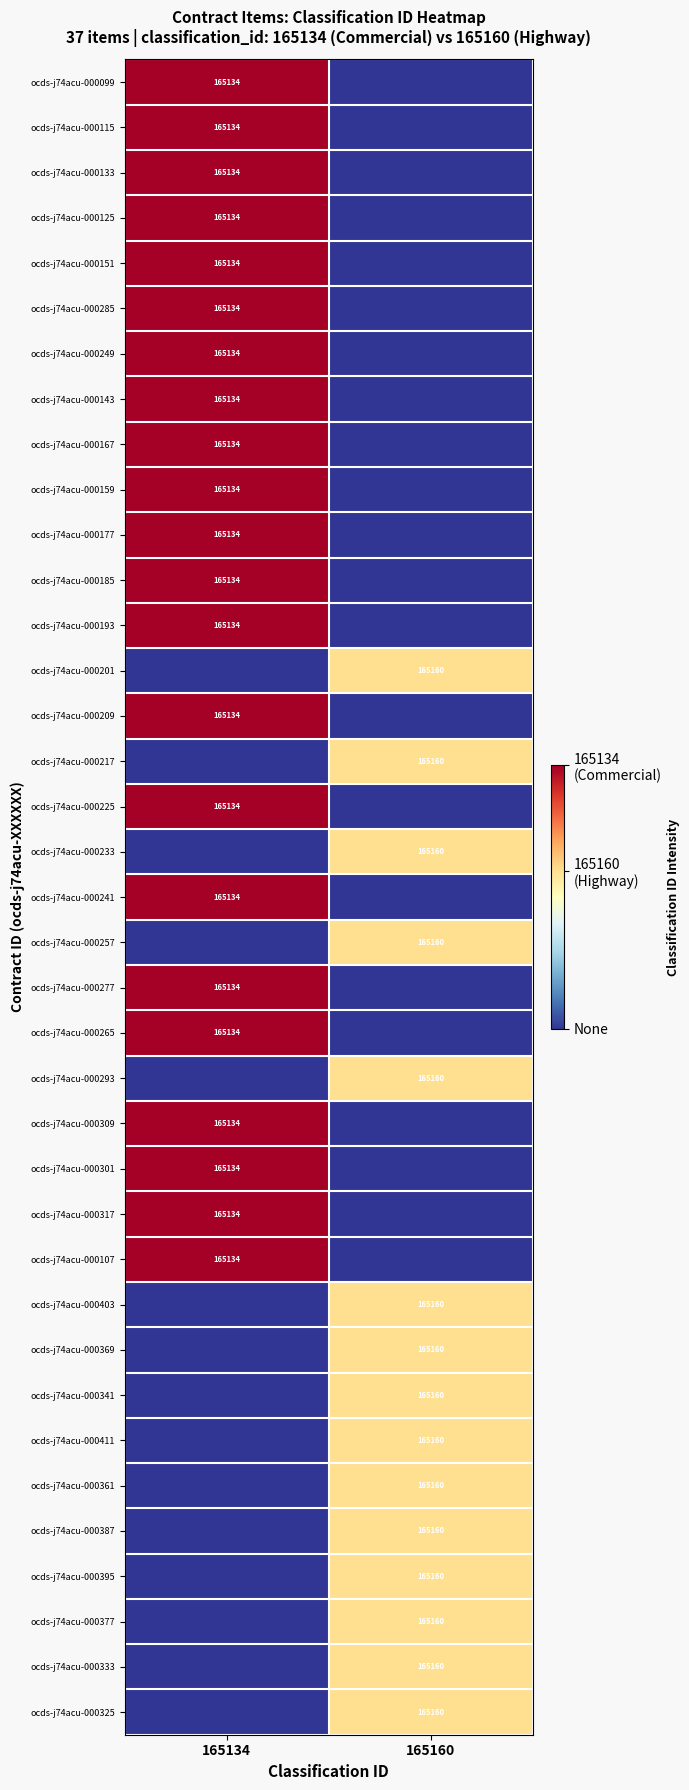

The value of ocds-j74acu-000341 at 165160 is 165160. True or false?

True